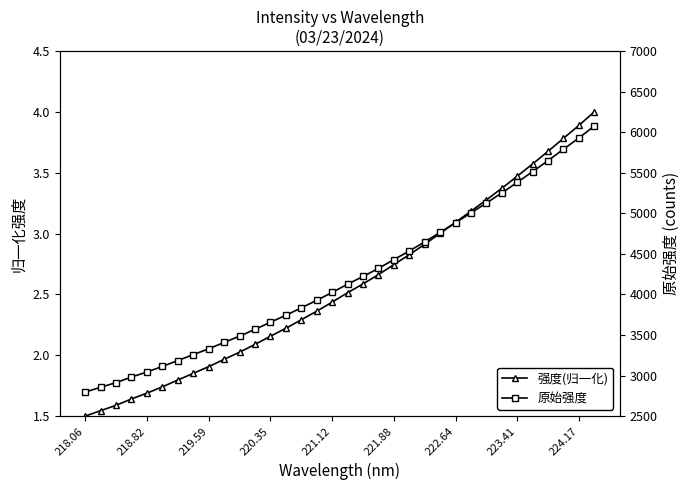

Is the value of 强度(归一化) at 14 greater than the value of 原始强度 at 17?

No